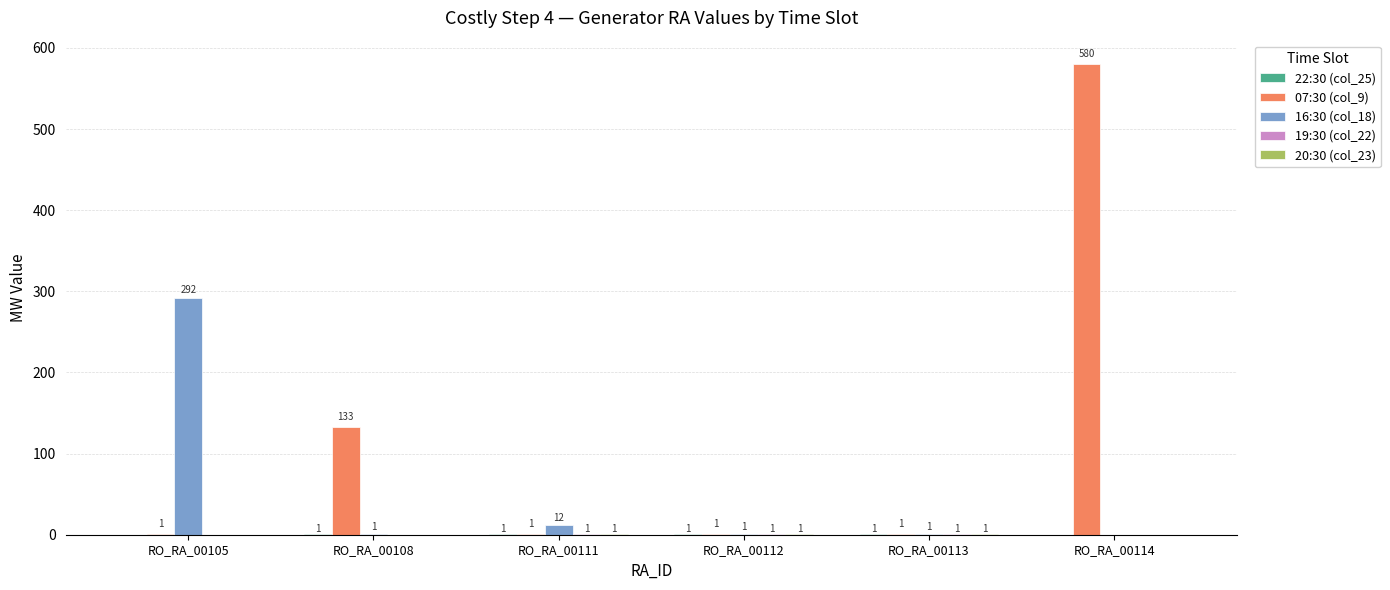

At which category is the sum across all series the highest?

RO_RA_00114